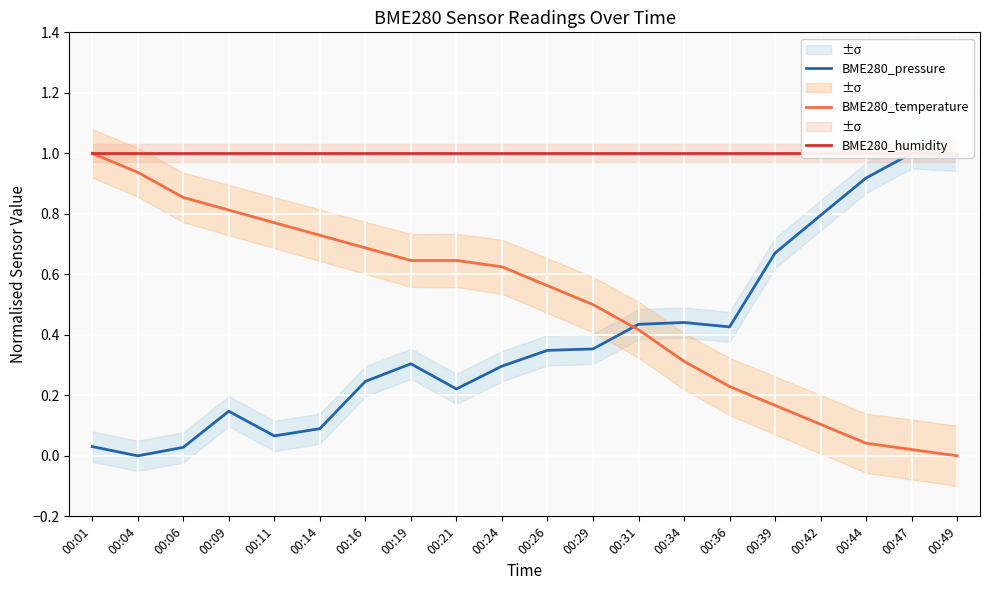

Rank the categories by BME280_pressure value from highest to lowest.

00:47, 00:49, 00:44, 00:42, 00:39, 00:34, 00:31, 00:36, 00:29, 00:26, 00:19, 00:24, 00:16, 00:21, 00:09, 00:14, 00:11, 00:01, 00:06, 00:04